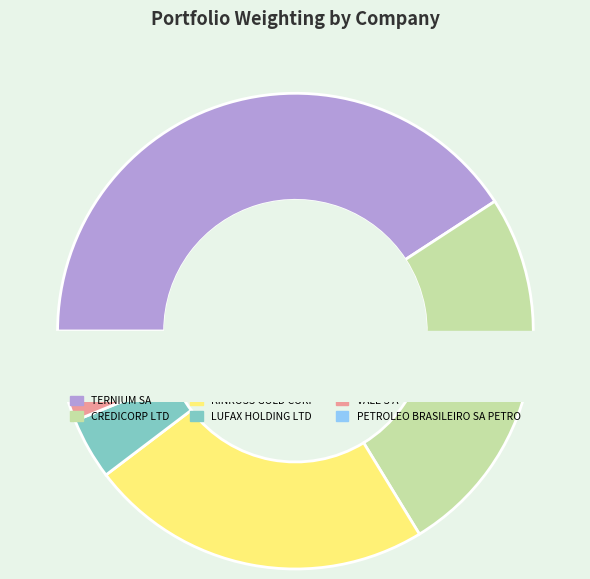

Which has a higher value, CREDICORP LTD or VALE S A?

CREDICORP LTD